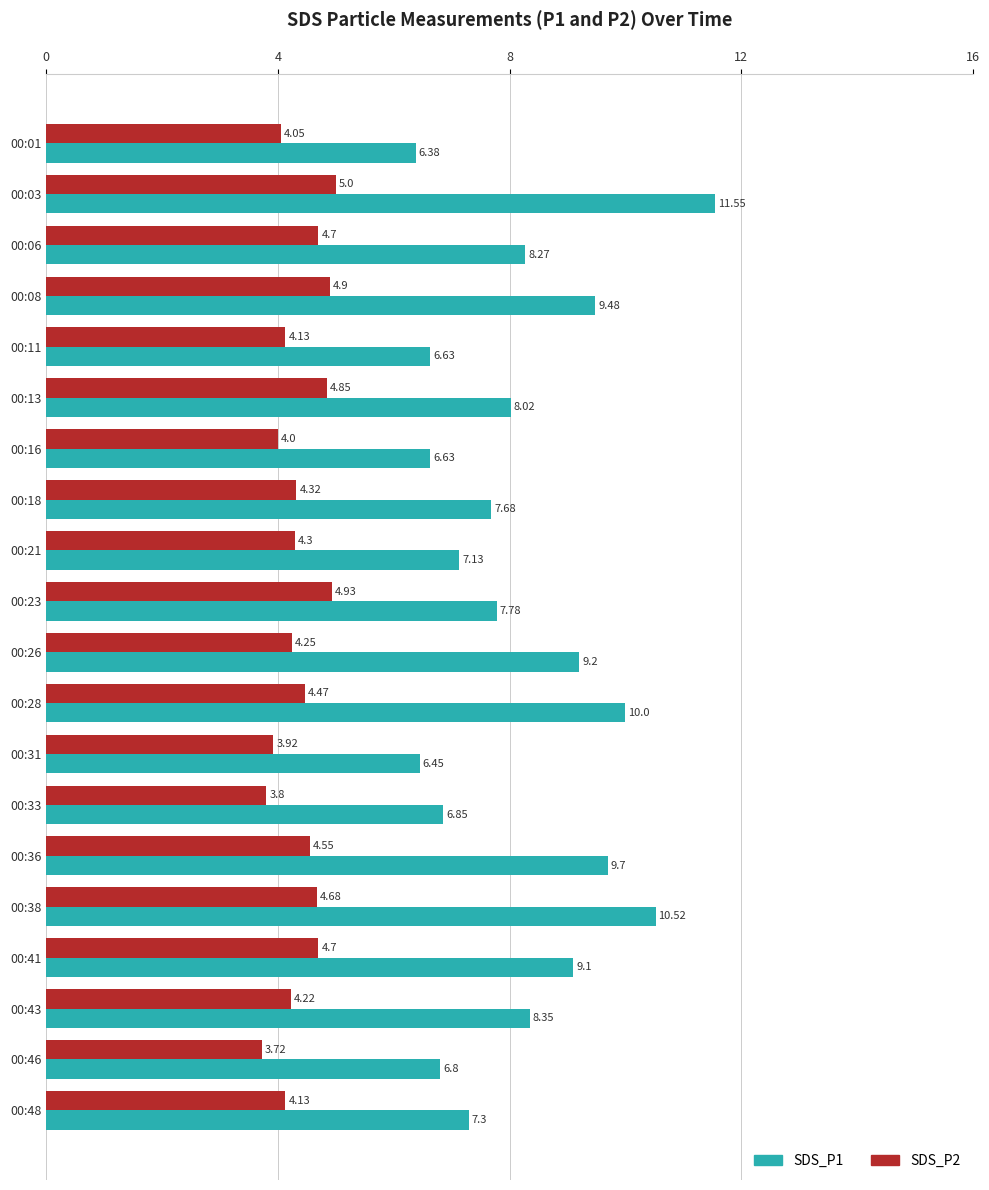

List the series in order of their peak value, lowest first.

SDS_P2, SDS_P1